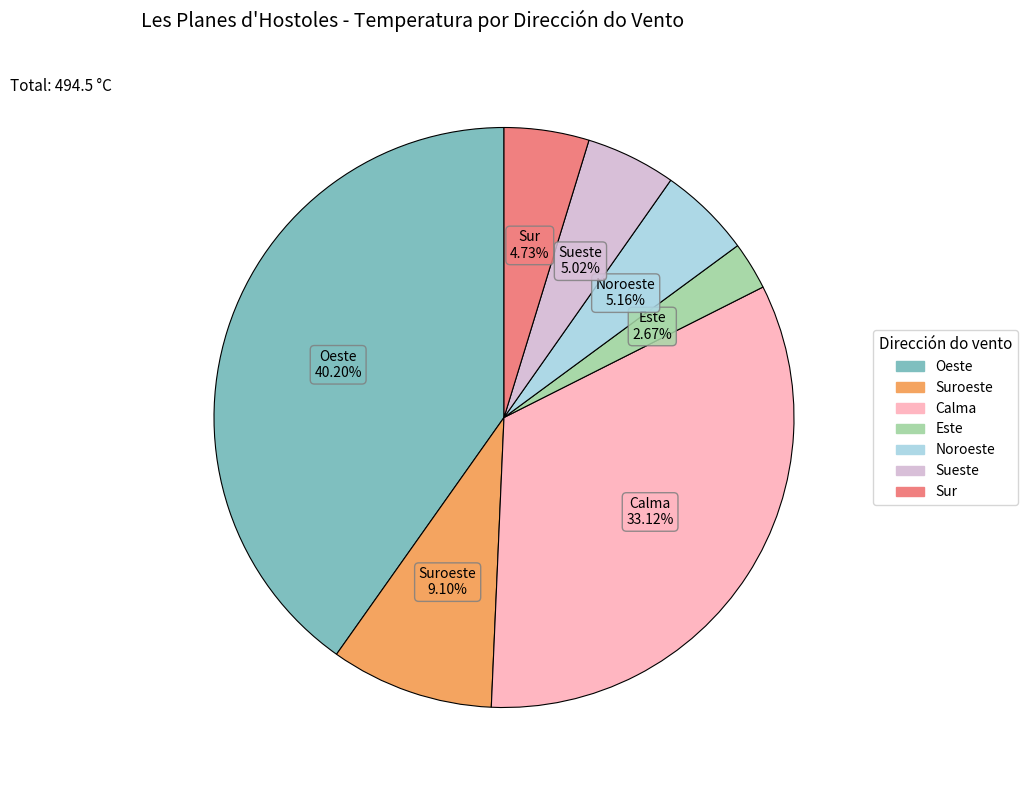

What is the largest slice in the pie chart?

Oeste